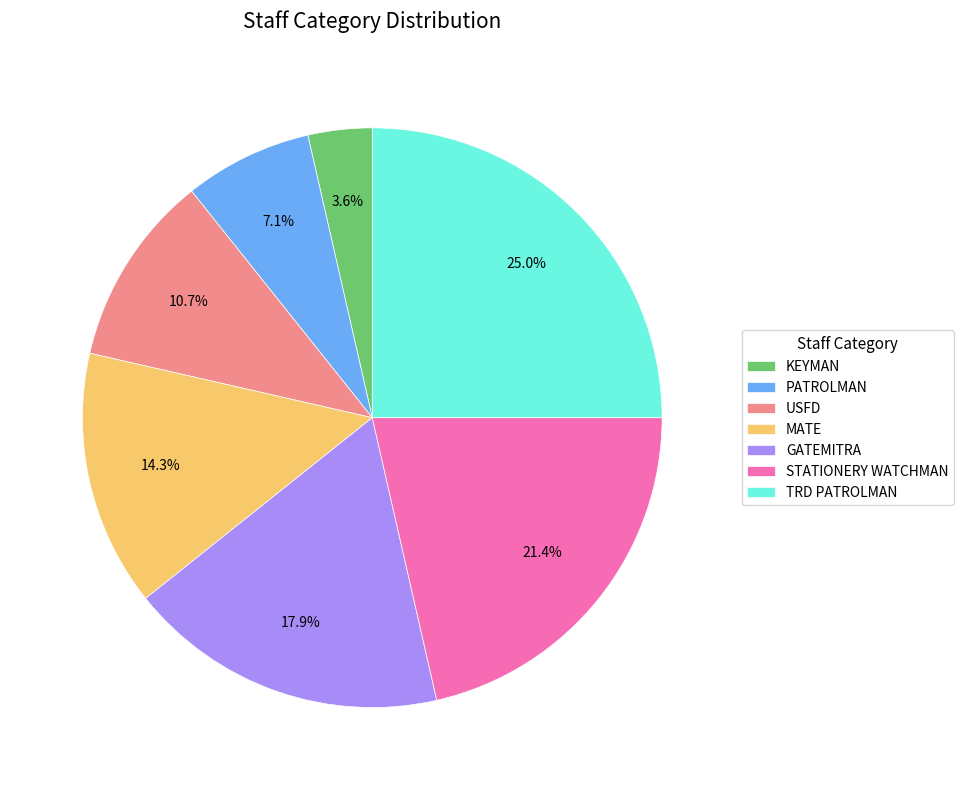

To the nearest percent, what is the combined percentage of MATE and TRD PATROLMAN?

39%